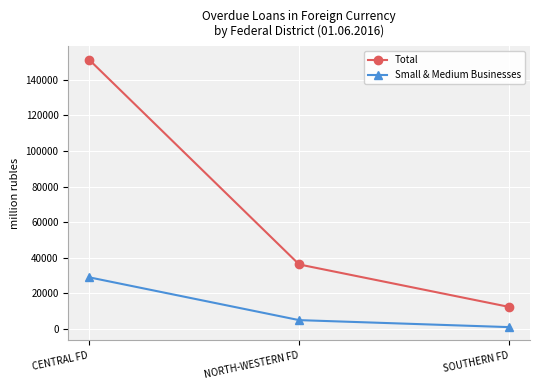

What position from the right is NORTH-WESTERN FD?

2